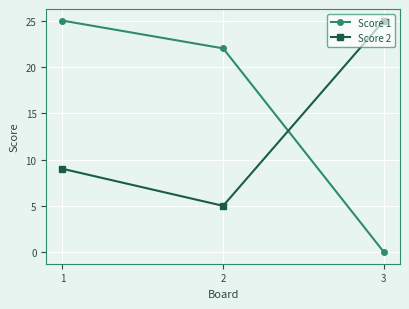

What is the value of the Score 1 point at the 2nd from the left?

22